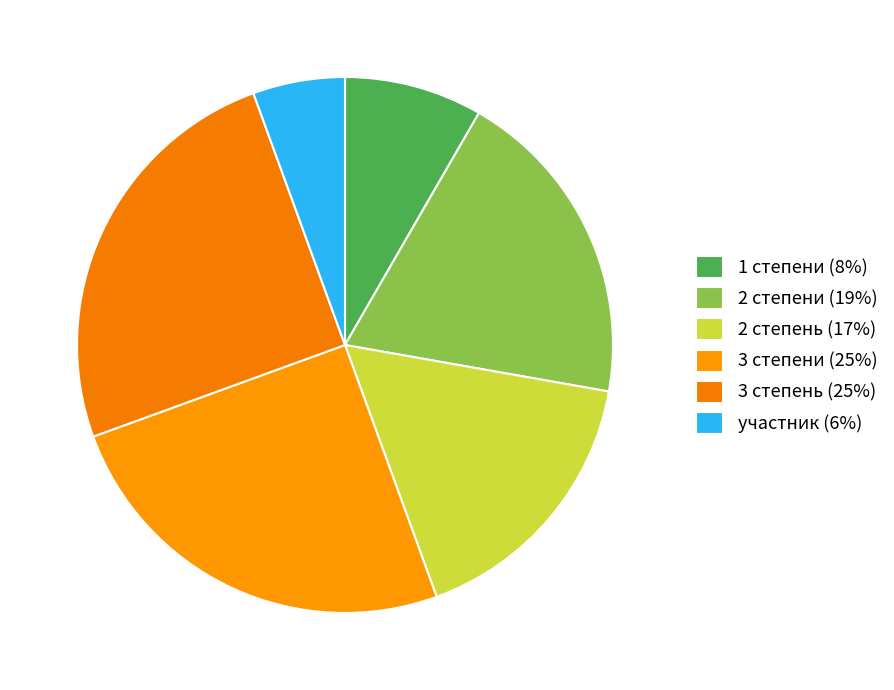

Does any single category account for the majority?

No